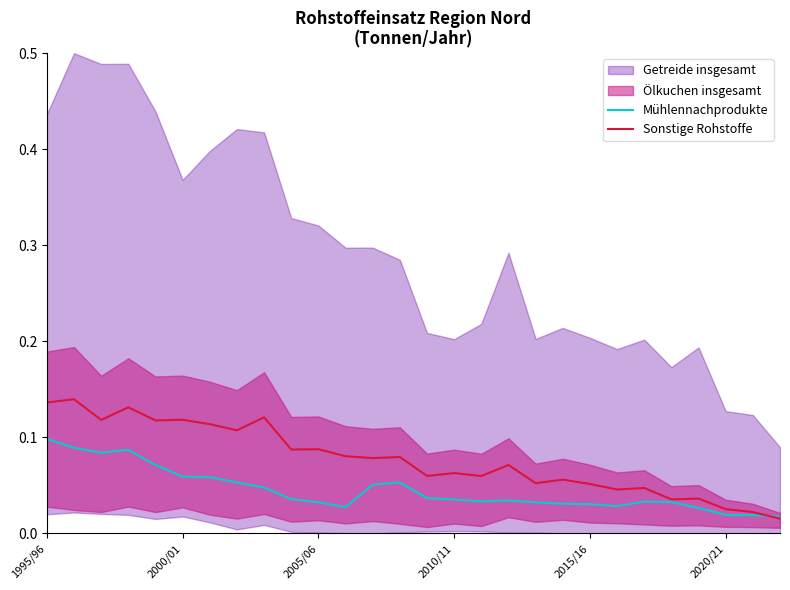

How many lines are shown in the chart?

2